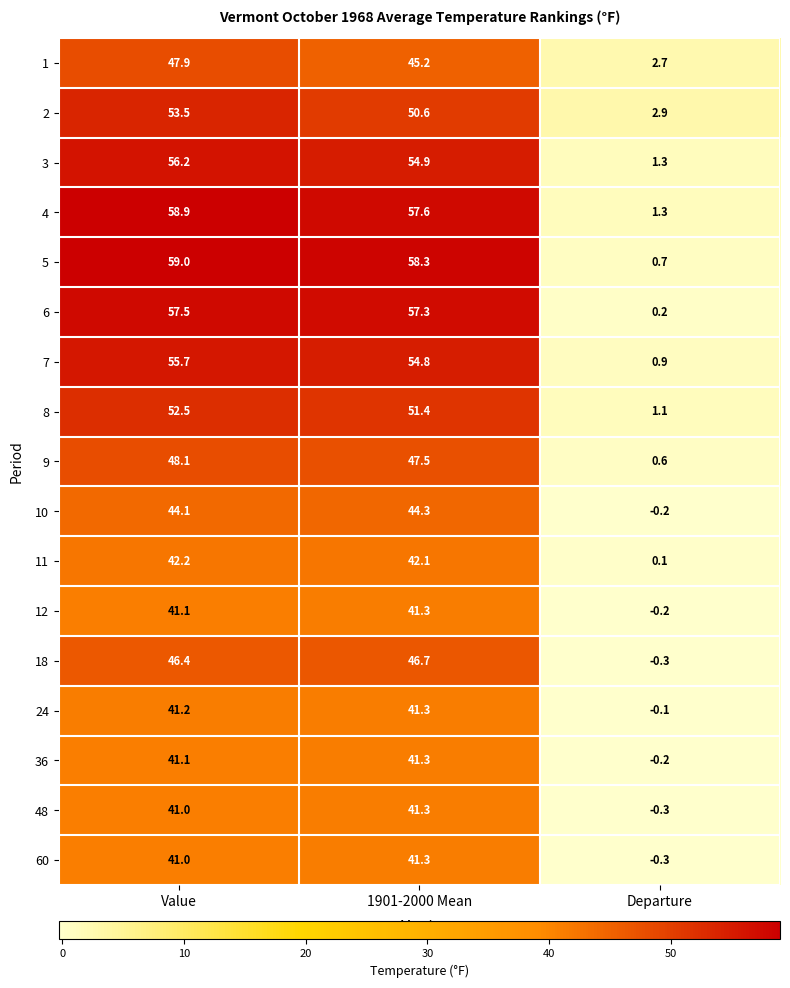

What is the greatest value displayed?

59.0